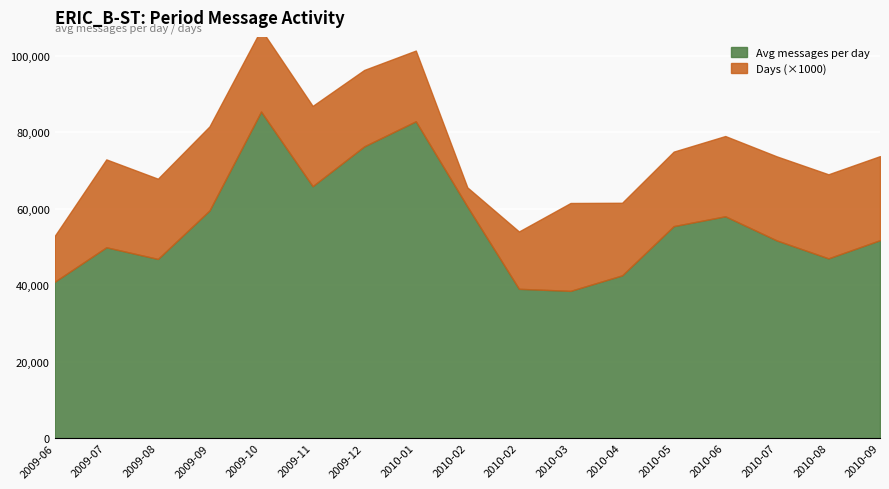

Is it true that Avg messages per day equals 46882.5 at 2009-08-03?

True